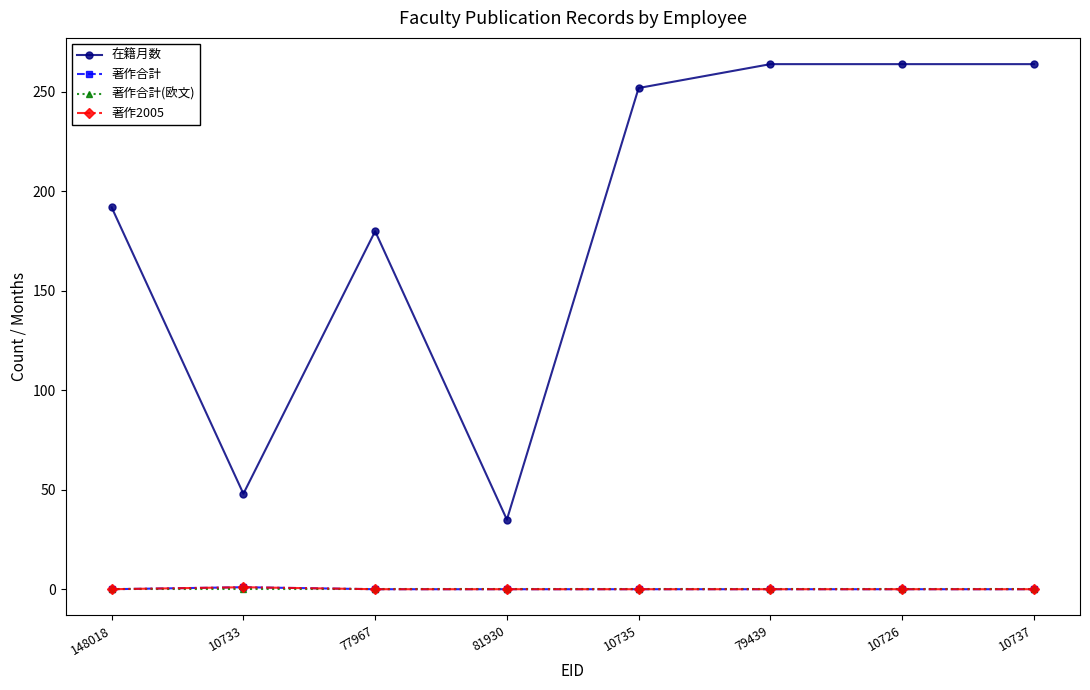

Reading left to right, transcribe all the data shown in this chart.

在籍月数: 192	48	180	35	252	264	264	264
著作合計: 0	1	0	0	0	0	0	0
著作合計(欧文): 0	0	0	0	0	0	0	0
著作2005: 0	1	0	0	0	0	0	0